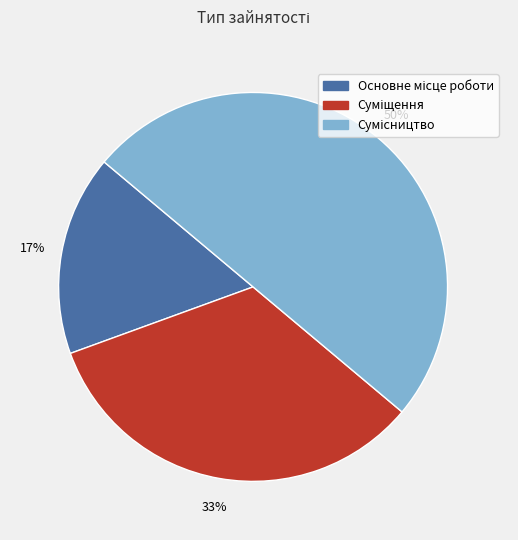

To the nearest percent, what is the difference between the largest and smallest slice percentages?

33%